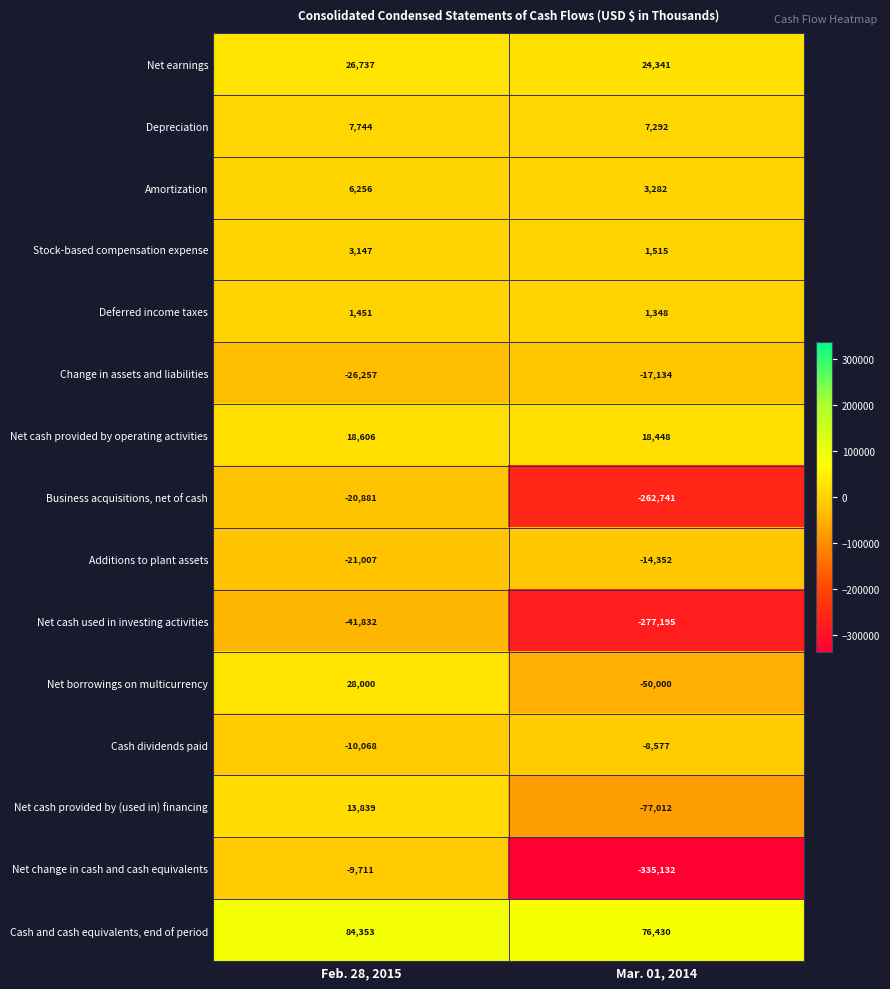

What is the greatest value displayed?

84353